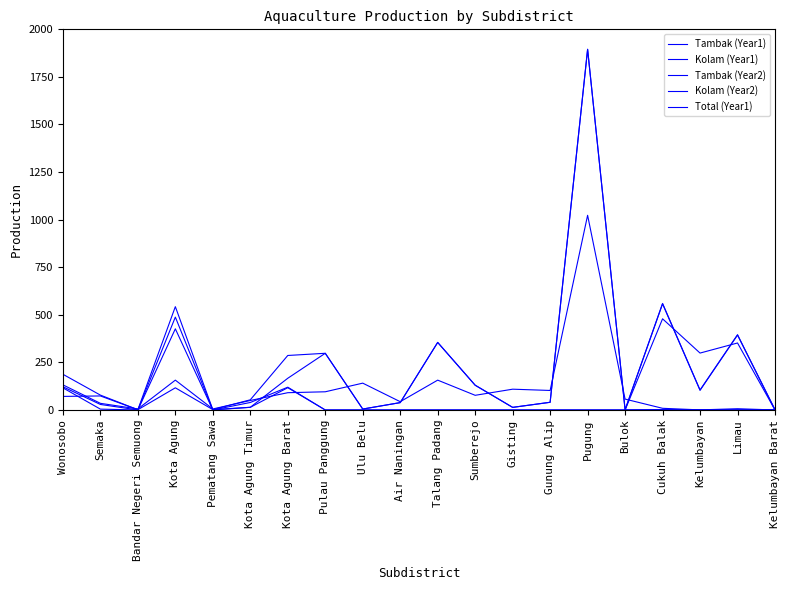

Reading right to left, extract all data points from this chart.

Tambak (Year1): 0.0	393.6	103.3	557.6	0.0	0.0	0.0	0.0	0.0	0.0	0.0	0.0	0.0	119.7	39.4	0.0	426.4	0.0	4.4	116.4
Kolam (Year1): 2.0	1.8	1.7	2.2	1.6	1895.0	40.4	13.6	130.1	355.0	38.6	4.8	297.8	166.6	14.1	1.9	116.4	1.3	73.7	71.2
Tambak (Year2): 0.0	352.0	299.0	479.0	0.0	0.0	0.0	0.0	0.0	0.0	0.0	0.0	0.0	117.0	14.0	0.0	488.0	0.0	29.0	122.0
Kolam (Year2): 0.0	6.6	0.5	8.8	57.2	1022.9	102.5	109.2	77.1	156.8	43.5	141.0	95.6	90.8	49.9	5.3	156.7	5.4	34.9	132.0
Total (Year1): 2.0	395.4	105.0	559.8	1.6	1895.0	40.4	13.6	130.1	355.0	38.6	4.8	297.8	286.3	53.4	1.9	542.8	1.3	78.1	187.6